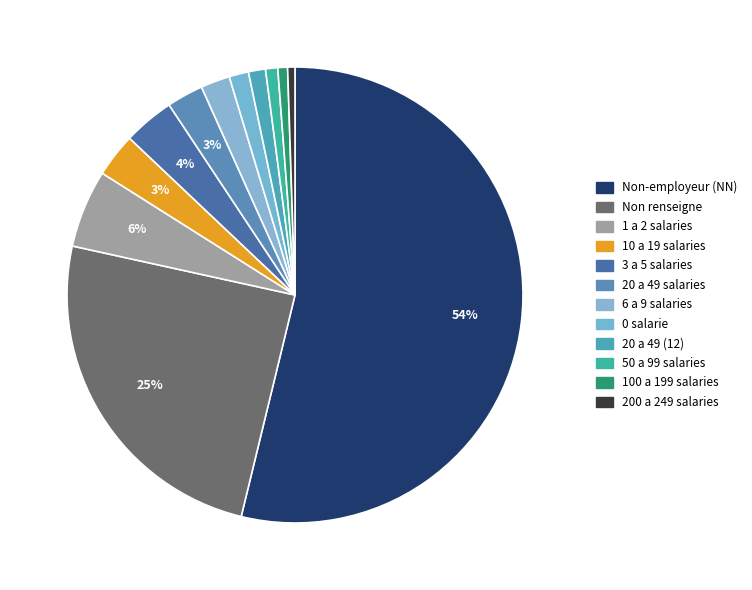

To the nearest percent, what is the difference between the largest and smallest slice percentages?

53%